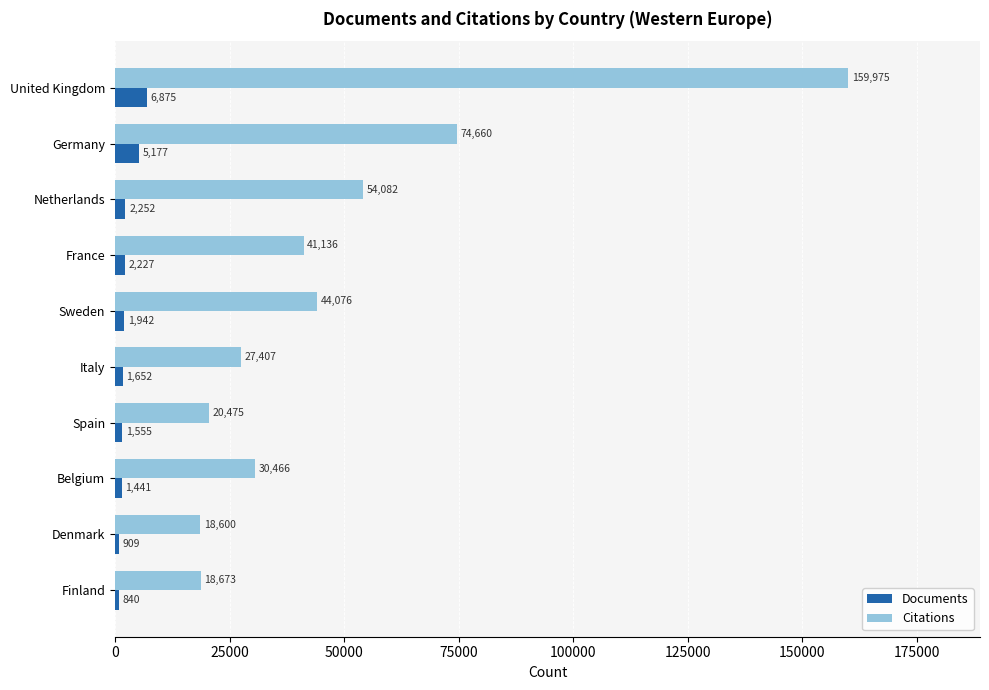

At which category is the sum across all series the highest?

United Kingdom